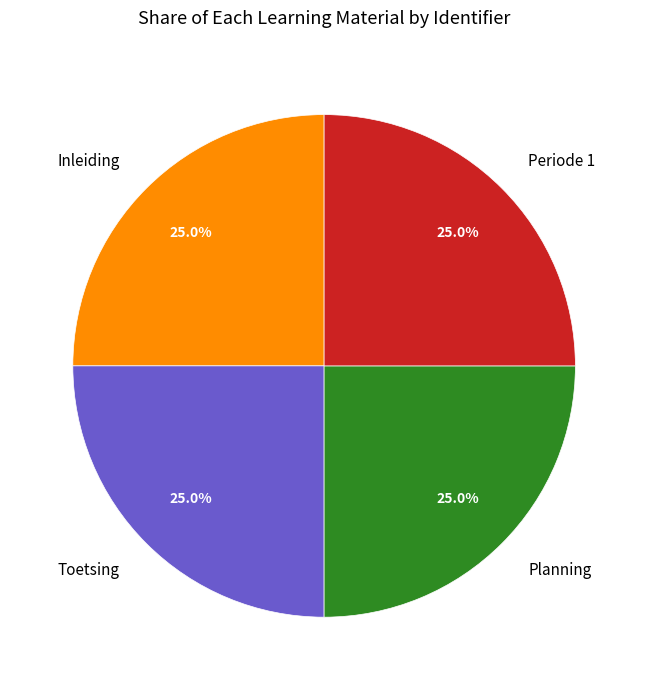

What portion of the pie excludes Toetsing?

75.0%